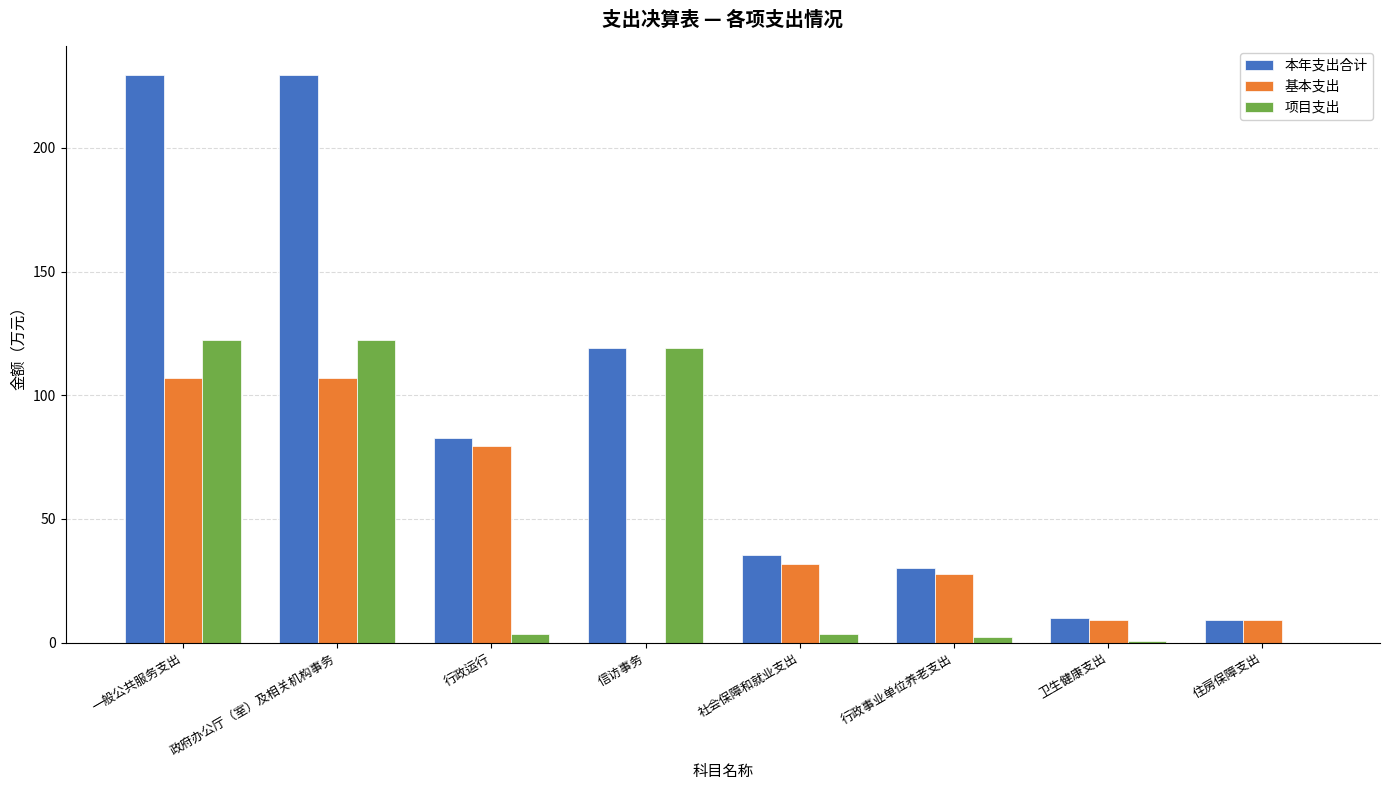

Between 行政事业单位养老支出 and 卫生健康支出, which series saw the biggest shift?

本年支出合计